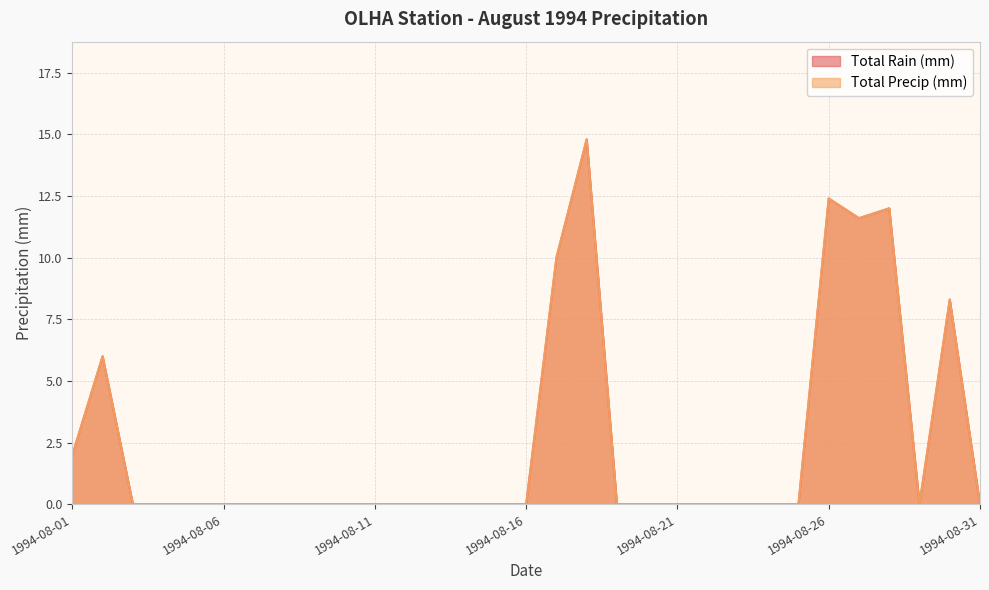

At which label does Total Rain (mm) reach its peak?

1994-08-18